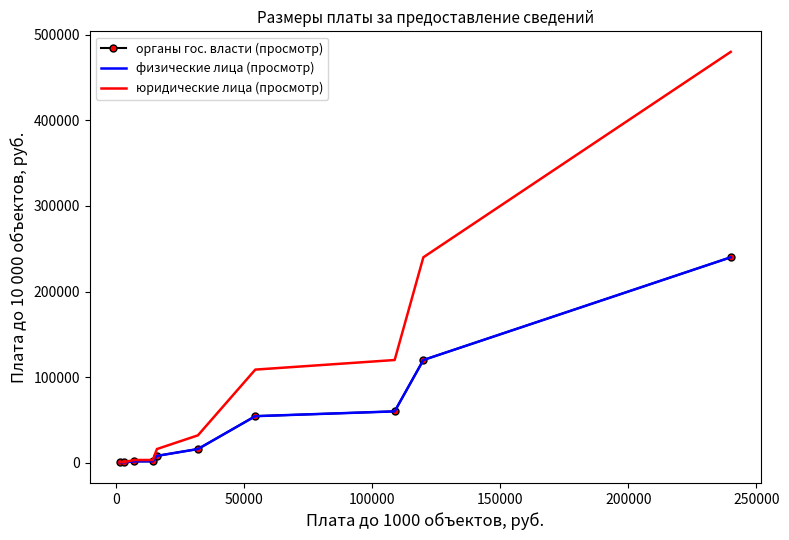

True or false: органы гос. власти (просмотр) and юридические лица (просмотр) cross at least once.

False